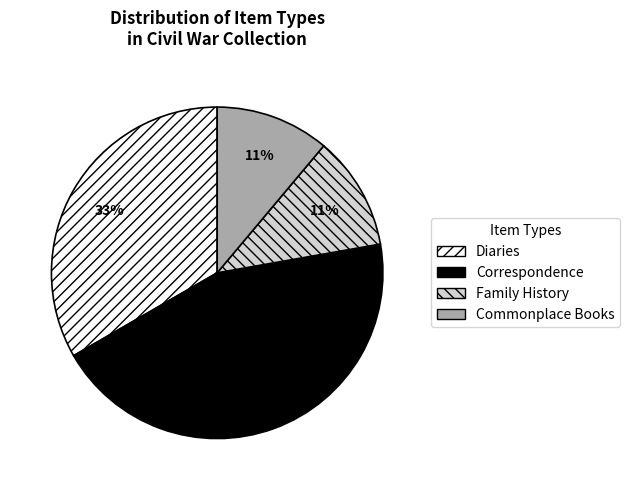

To the nearest percent, what is the difference between the largest and smallest slice percentages?

33%